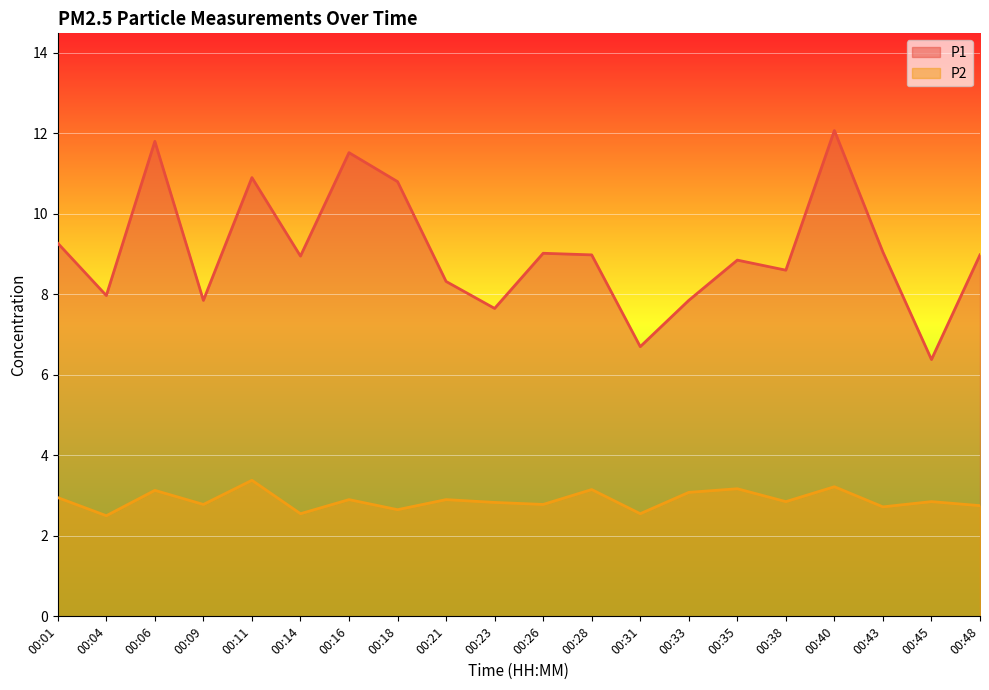

At 00:18, list the series in order from smallest to largest.

P2, P1